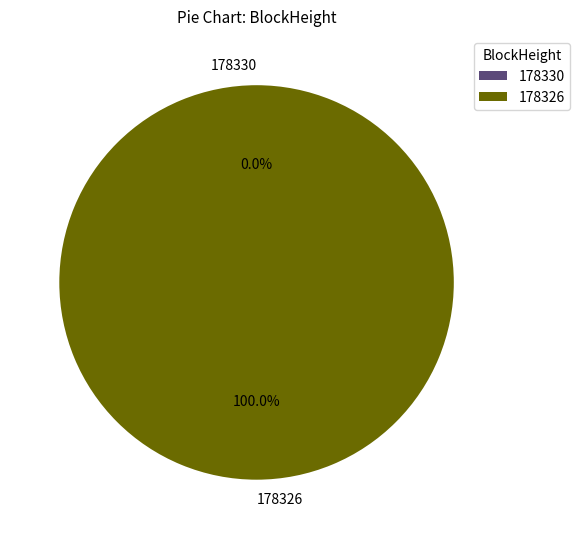

Is it true that 178330 is 13% of the pie?

False